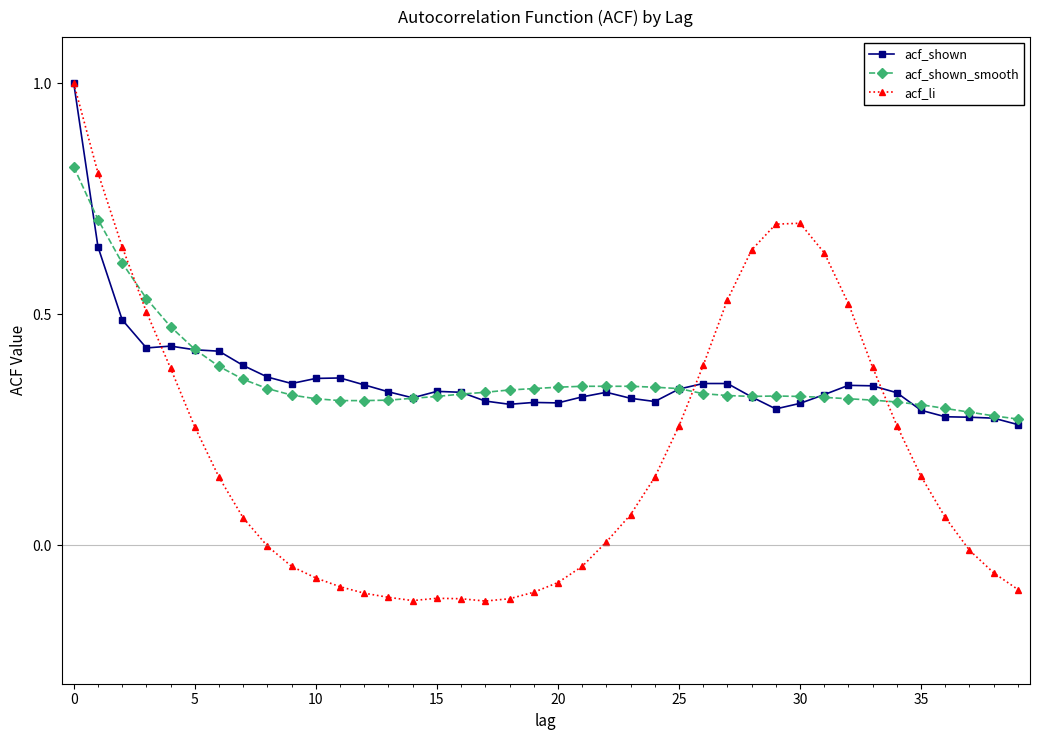

At how many categories does at least one series exceed 0?

40